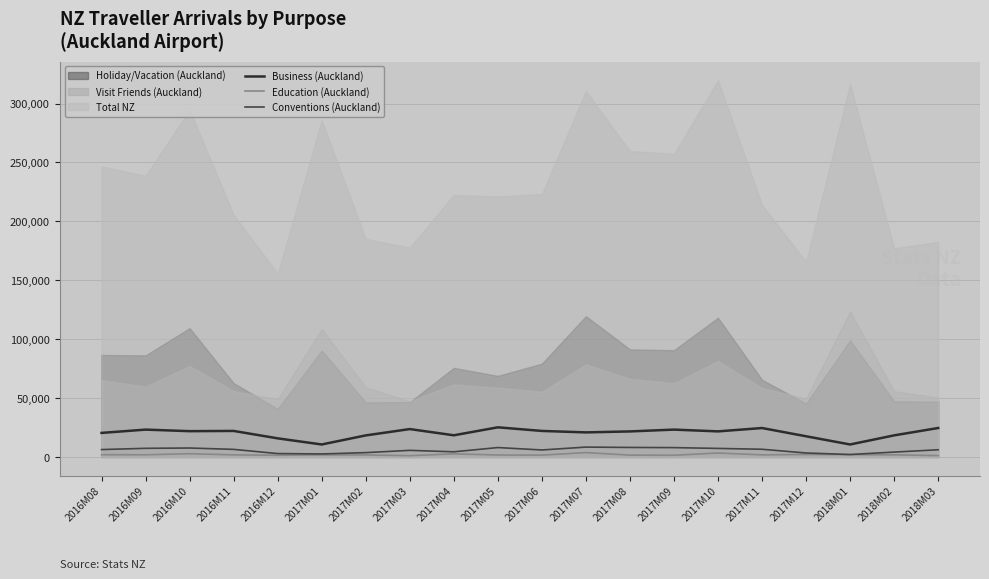

What is the minimum value shown in the chart?

1120